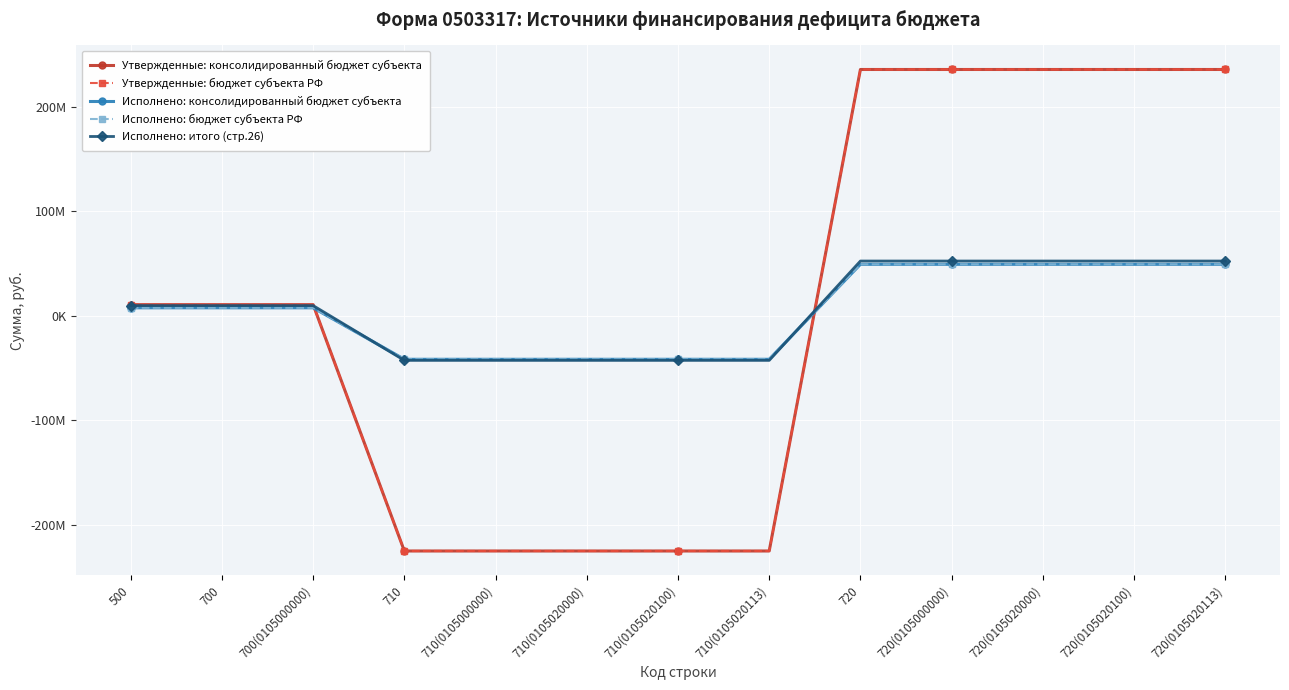

Does the chart have visible grid lines?

Yes